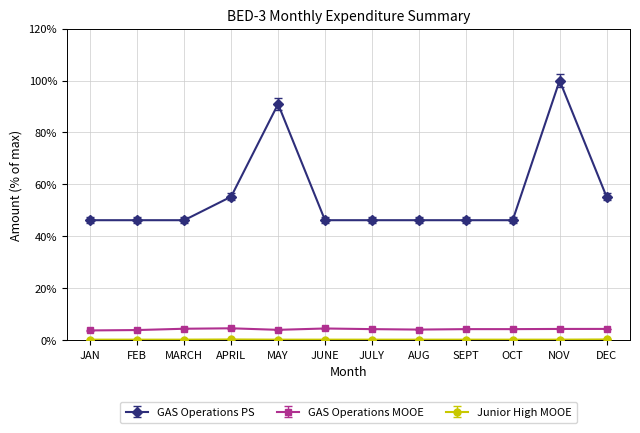

What is the highest value of the GAS Operations PS series?

100.0